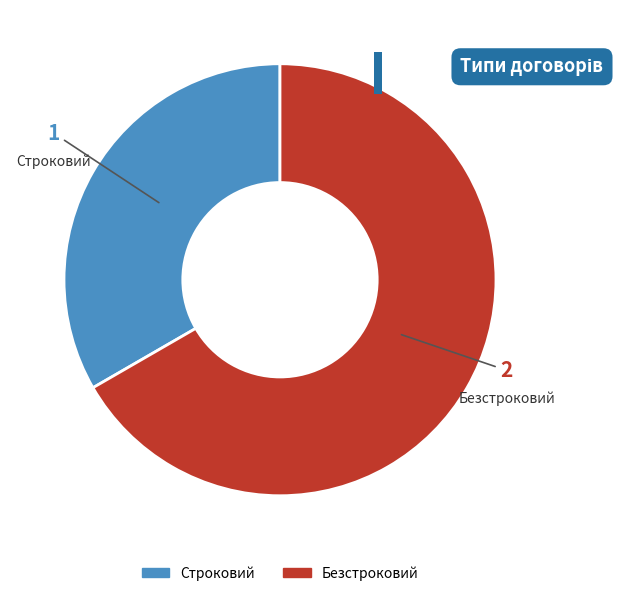

Is there any slice that represents more than half of the pie?

Yes